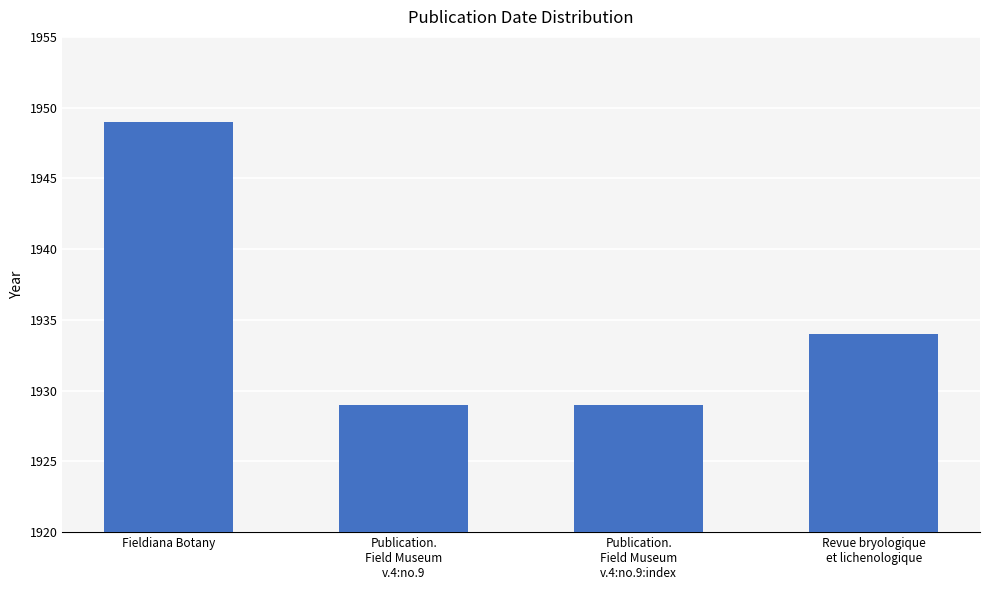

Is it true that the value at Publication.
Field Museum
v.4:no.9 is 1929?

True